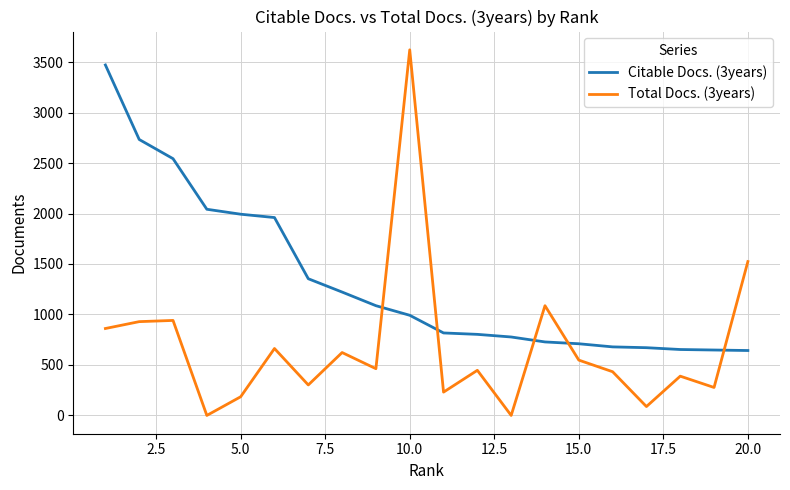

What is the greatest value displayed?

3621